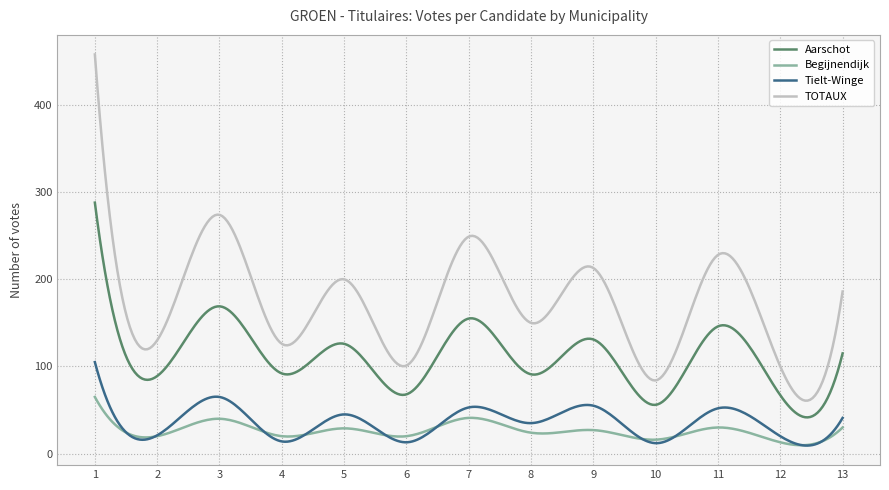

Which series has the largest total across all categories?

TOTAUX